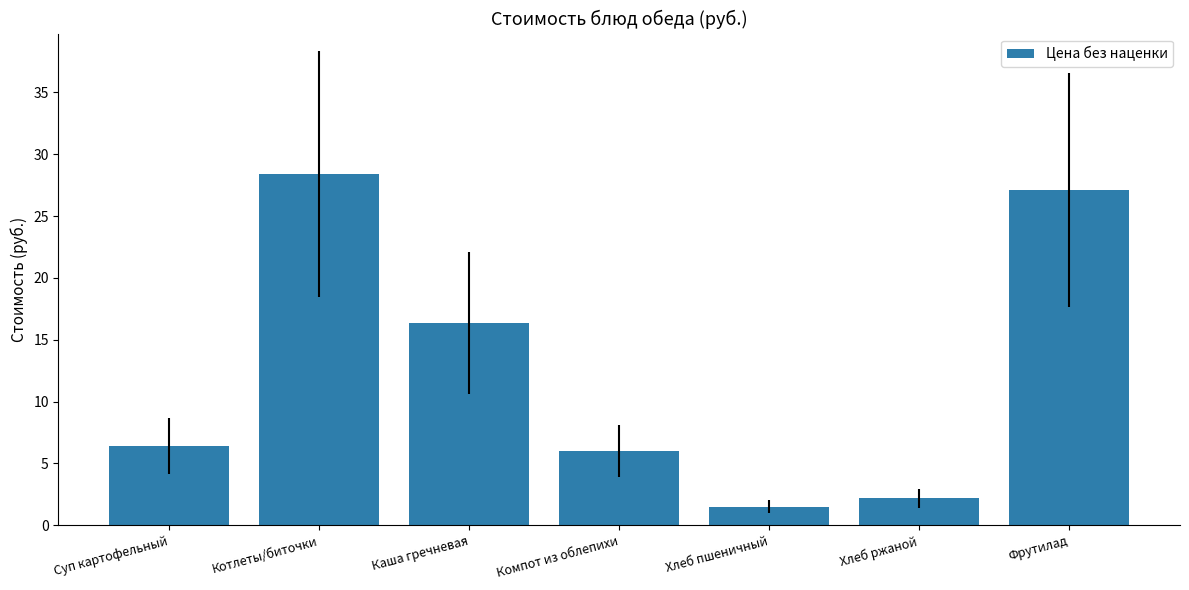

What is the sum of the values at Котлеты/биточки and Фрутилад?

55.5